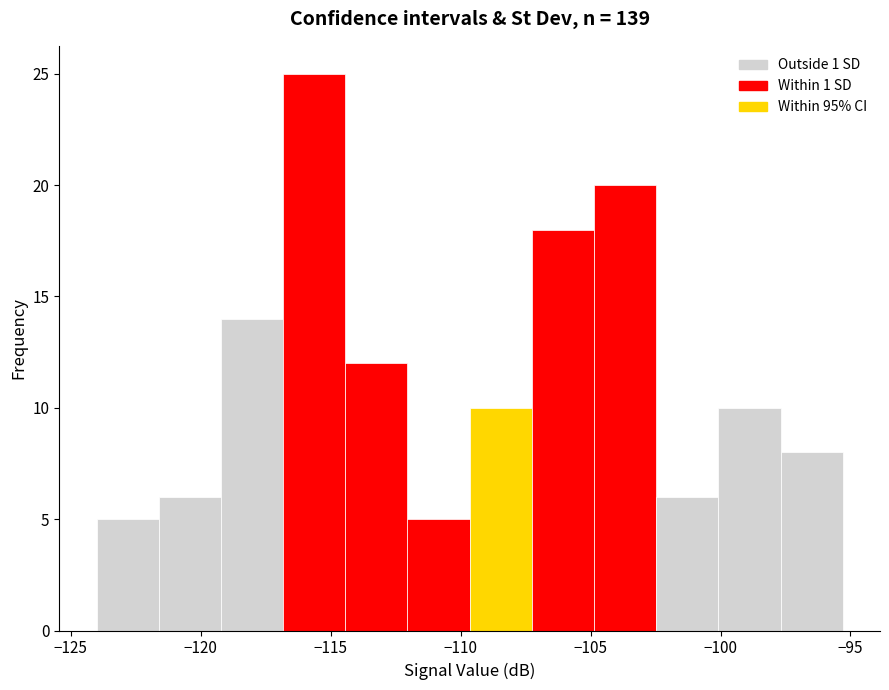

What is the height of the bar covering -119.0 to -117.0 on the x-axis? Neither the bar edges nor the heights are printed on the chart, so give them approximately, as read against the axes.

14